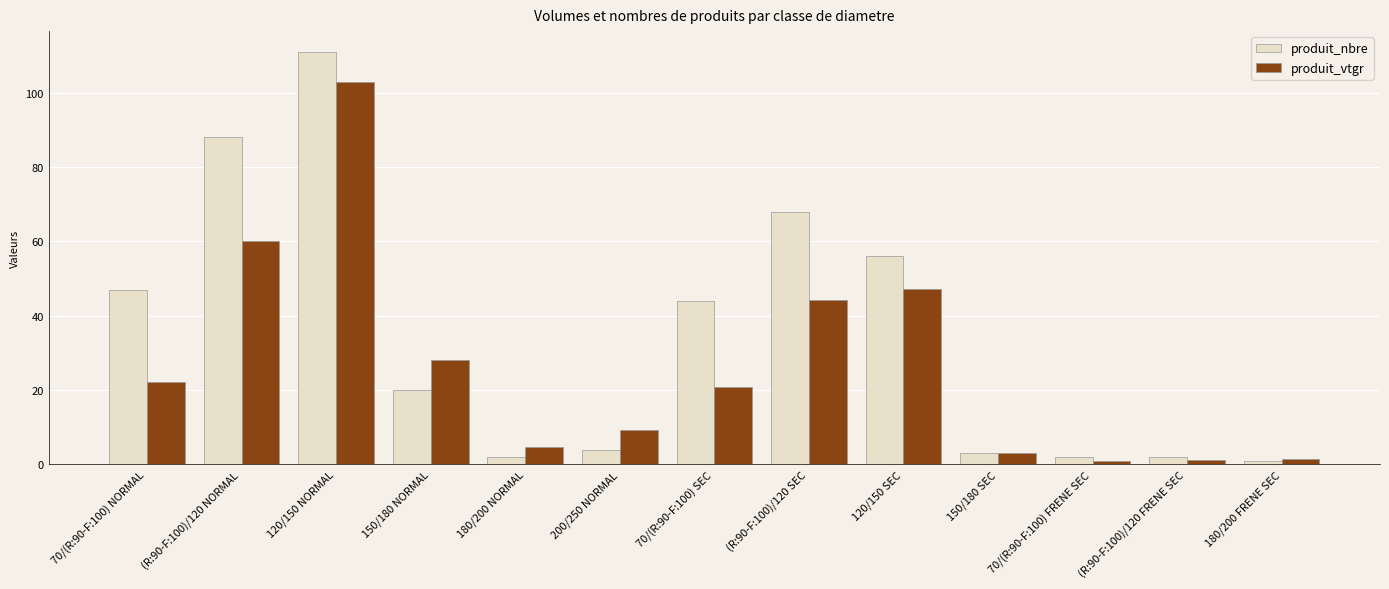

What is the spread (max minus min) of values at 150/180 SEC?

0.2